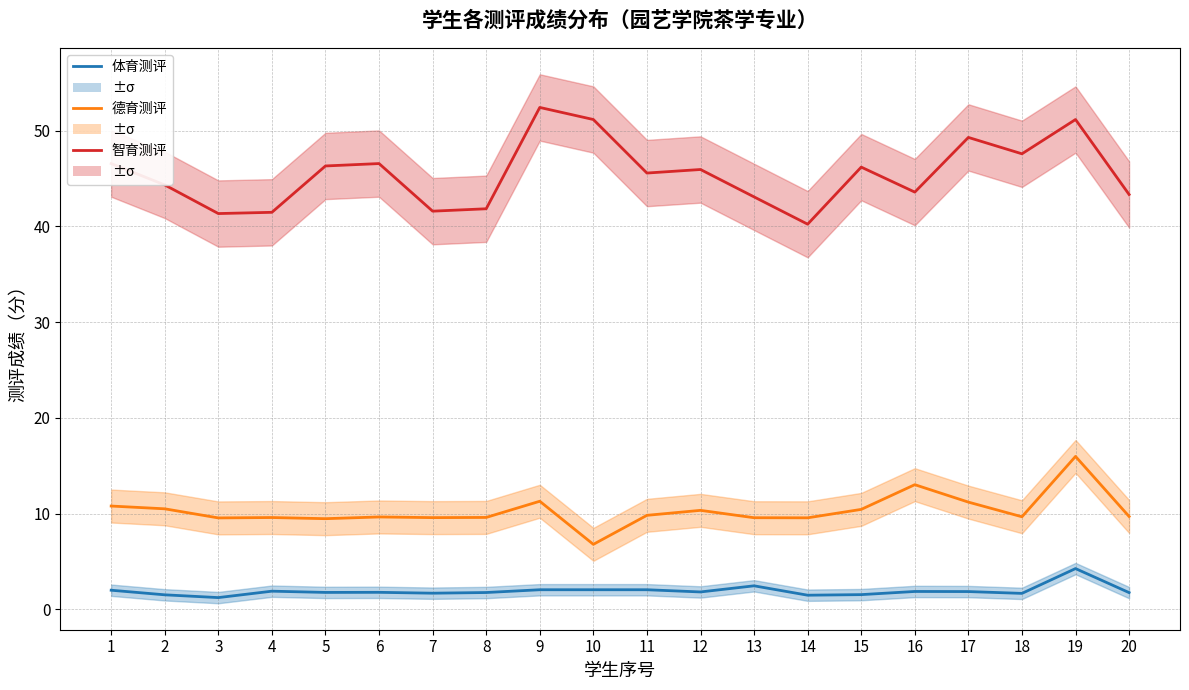

In 体育测评, how many points are higher than both neighbors (excluding endpoints)?

5